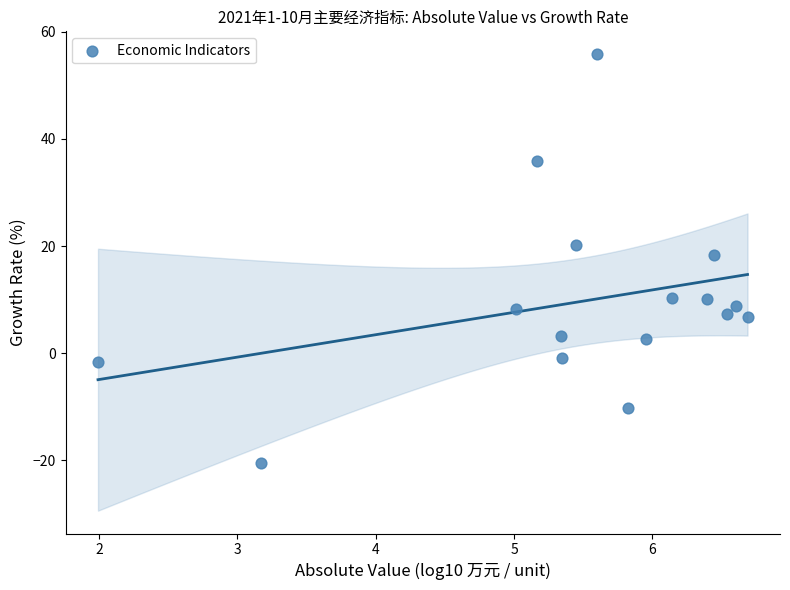

What Y value in the scatter plot is closest to 17?

18.3